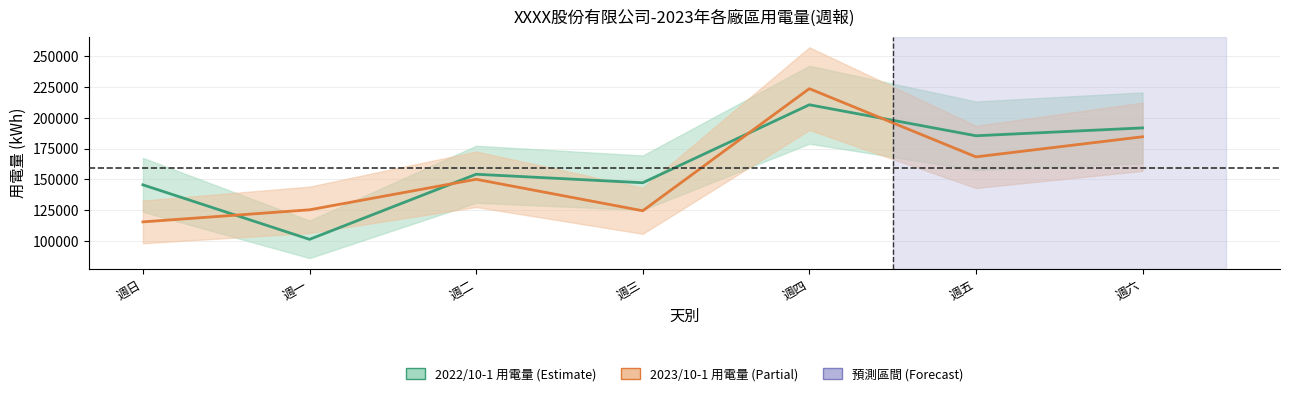

True or false: 2022/10-1 用電量 and 2023/10-1 用電量 cross at least once.

True